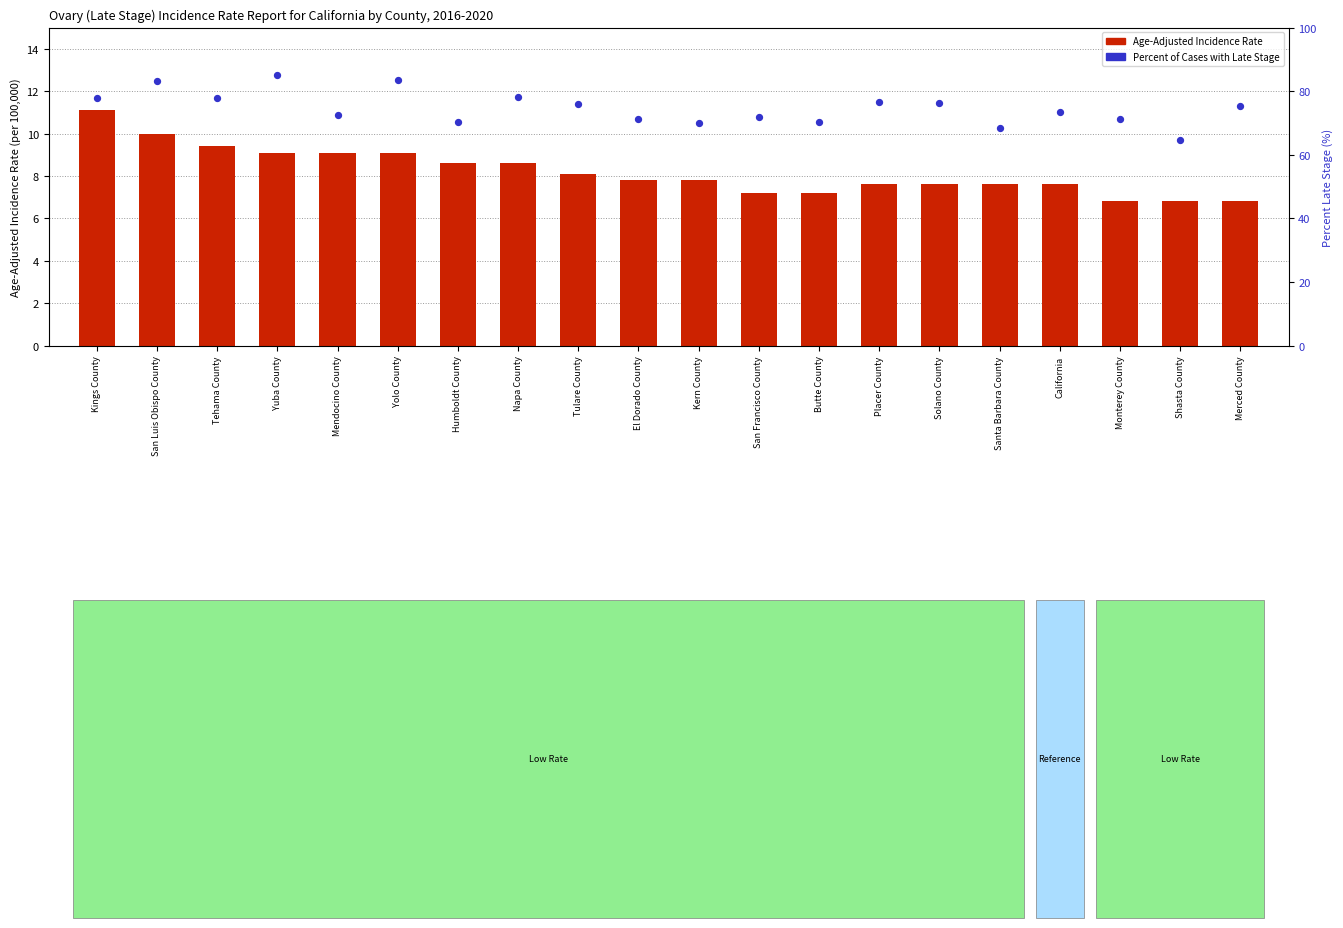

At which category is the sum across all series the highest?

Yuba County